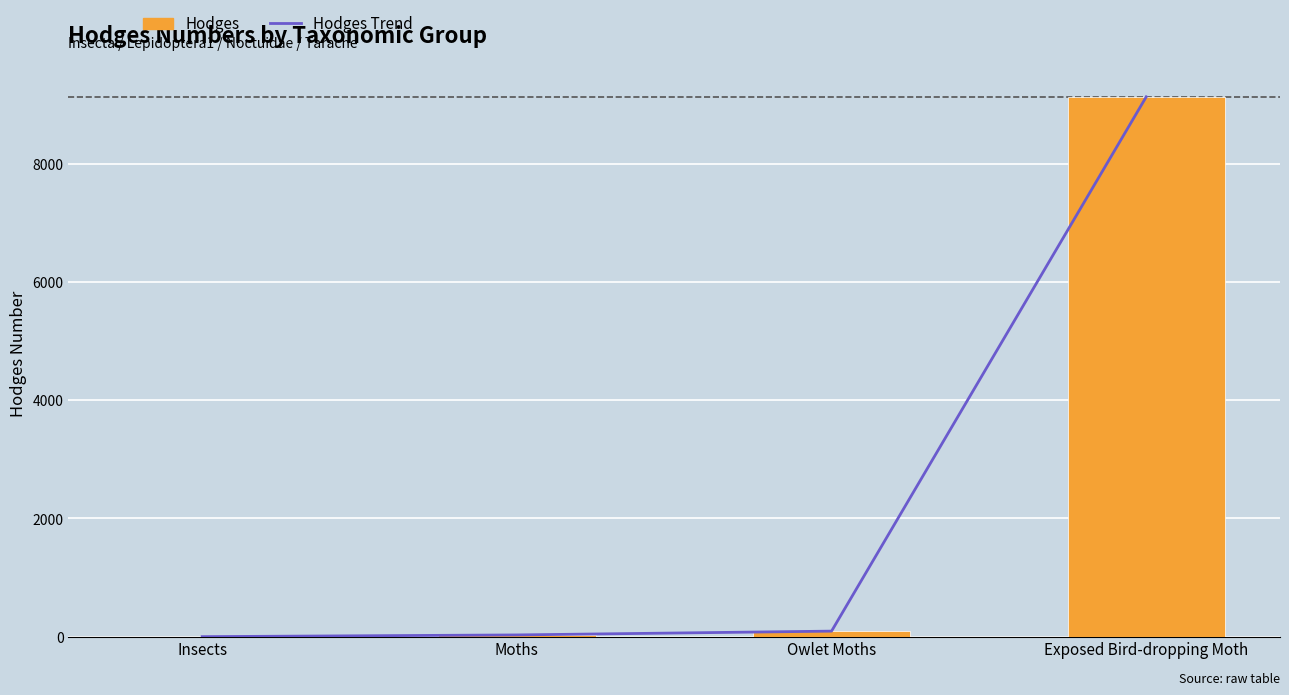

Is the value of Hodges at Insects greater than the value of Hodges Trend at Owlet Moths?

No